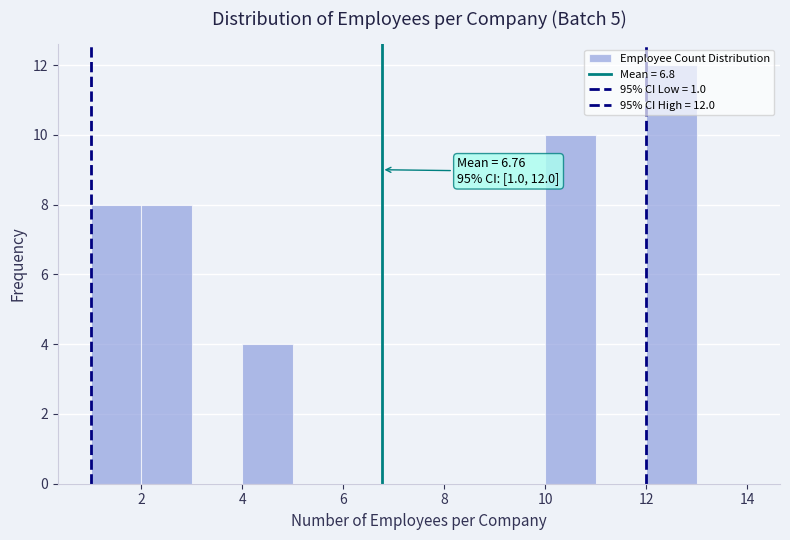

Over which range of the x-axis is the bar tallest?

12 to 13